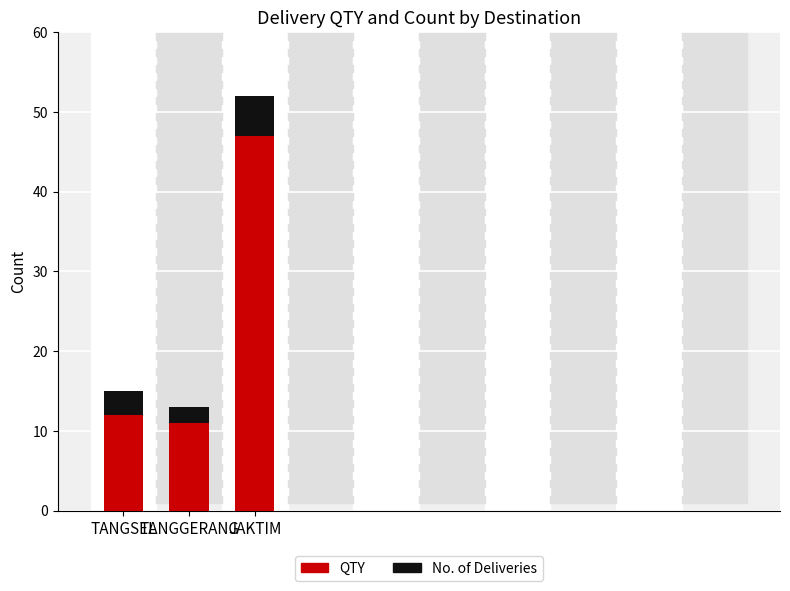

How many distinct data groups are displayed?

2